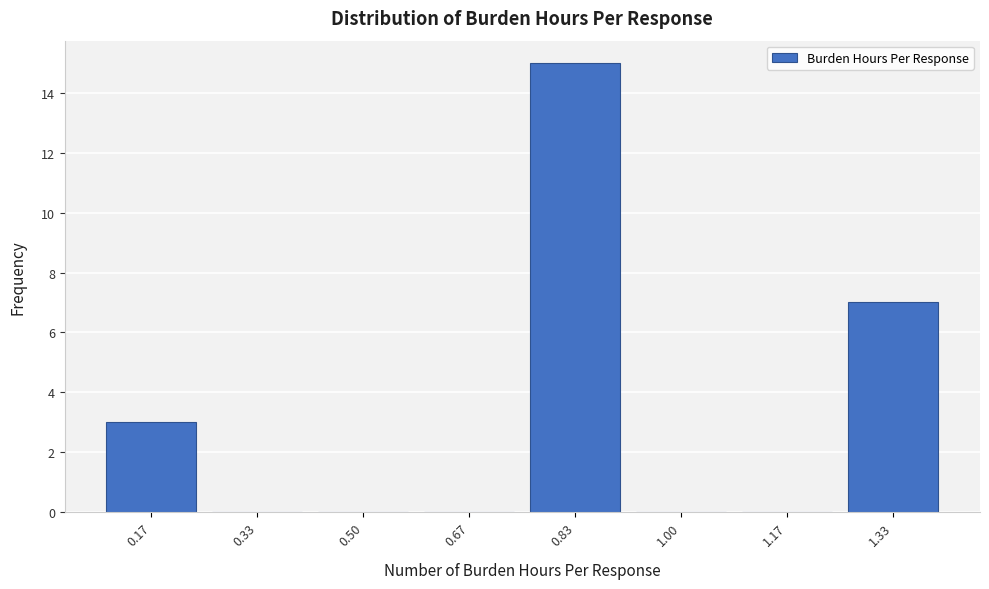

Reading right to left, extract all data points from this chart.

1.33=7	1.17=0	1.00=0	0.83=15	0.67=0	0.50=0	0.33=0	0.17=3